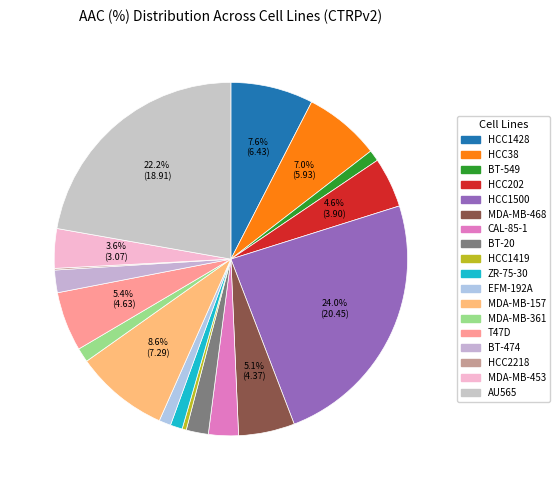

Rank the categories by value from highest to lowest.

HCC1500, AU565, MDA-MB-157, HCC1428, HCC38, T47D, MDA-MB-468, HCC202, MDA-MB-453, CAL-85-1, BT-474, BT-20, MDA-MB-361, ZR-75-30, EFM-192A, BT-549, HCC1419, HCC2218